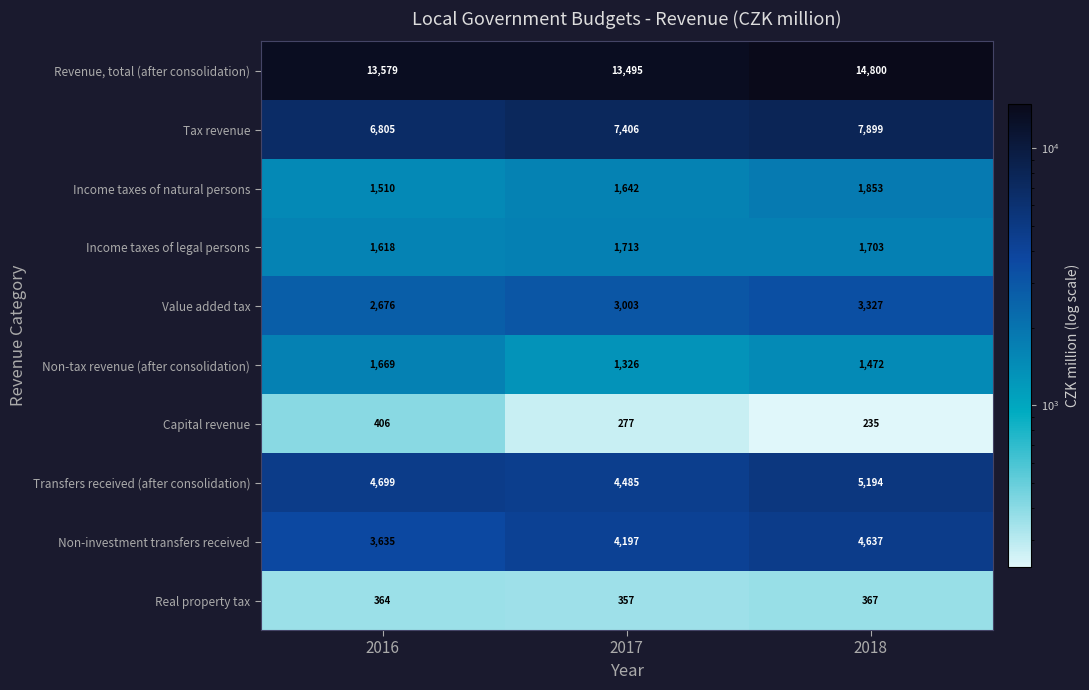

What is the sum of the Transfers received (after consolidation) values at 2017 and 2016?

9184